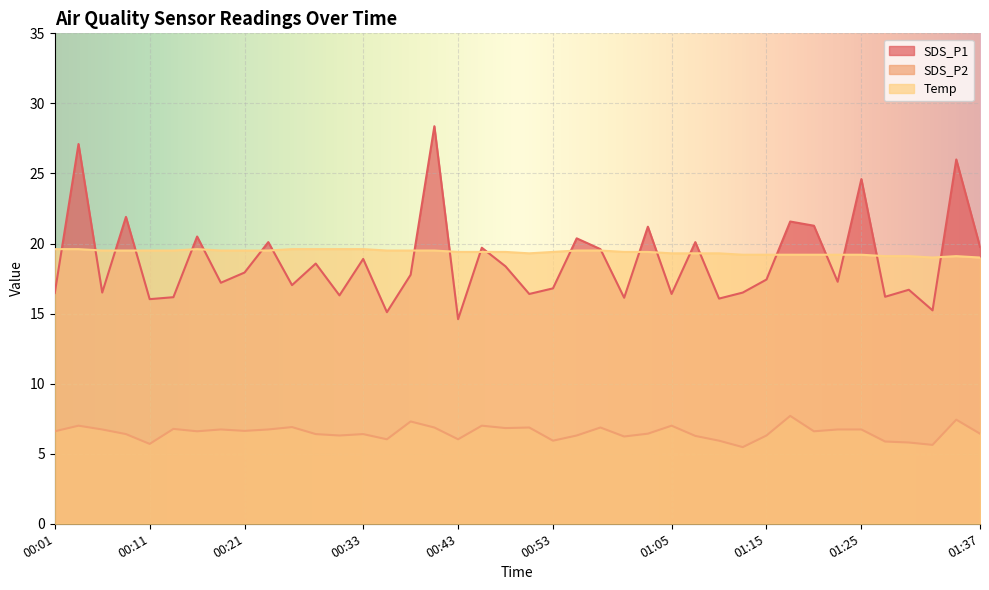

At which category does SDS_P1 reach its first local valley?

00:06